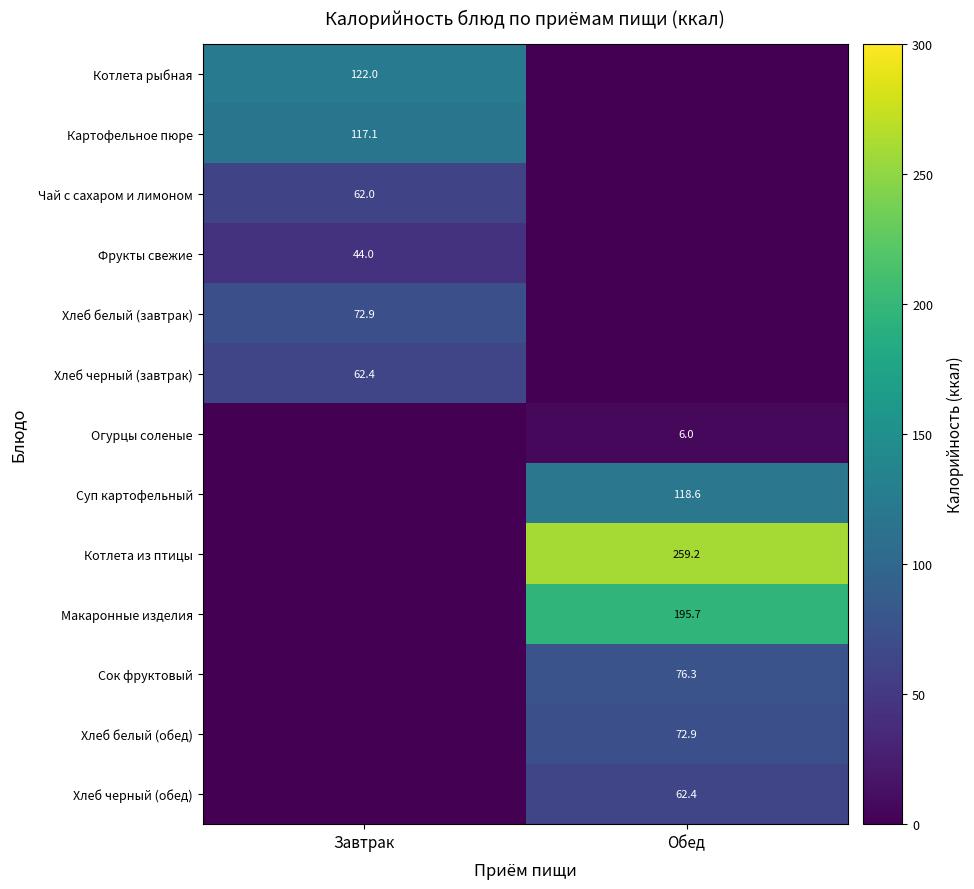

At which category is the sum across all series the highest?

Обед